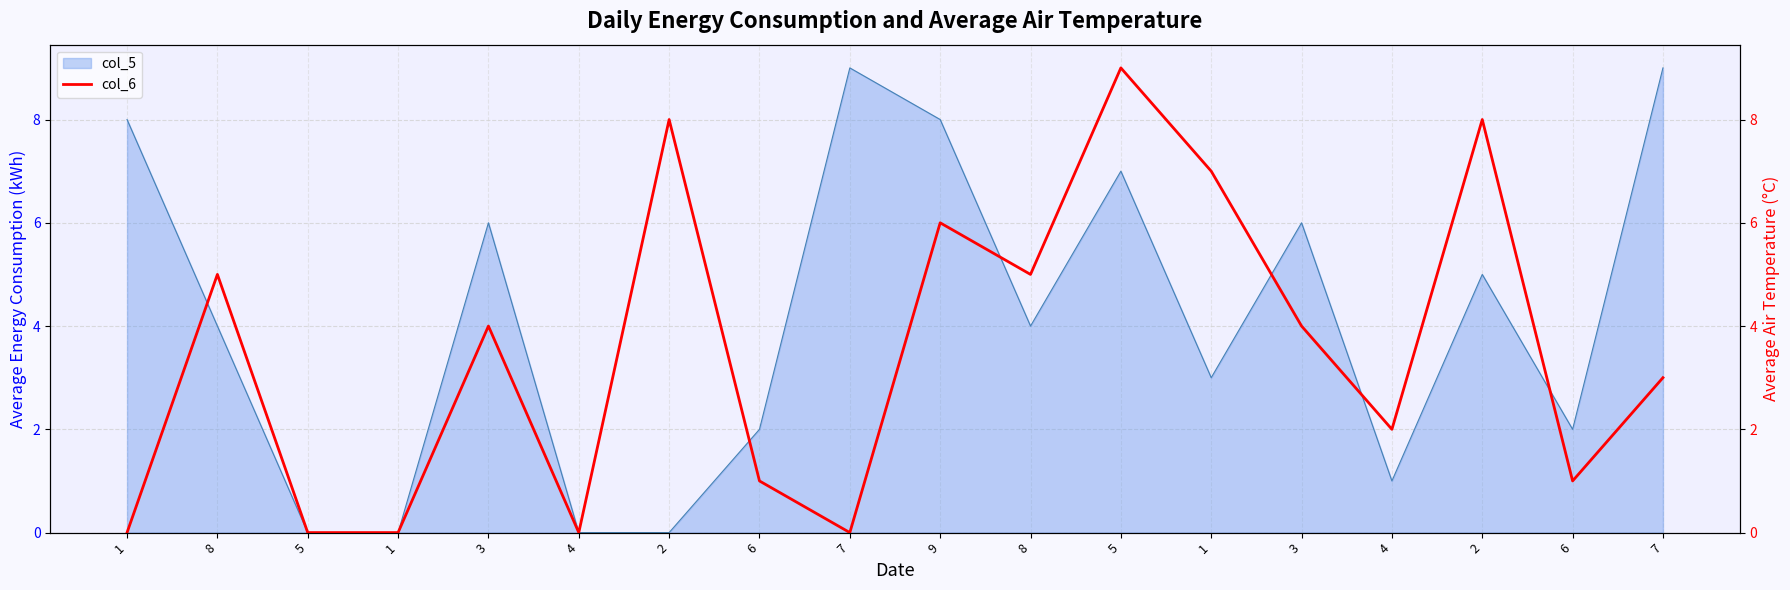

Which category has the lowest value across all series?

1